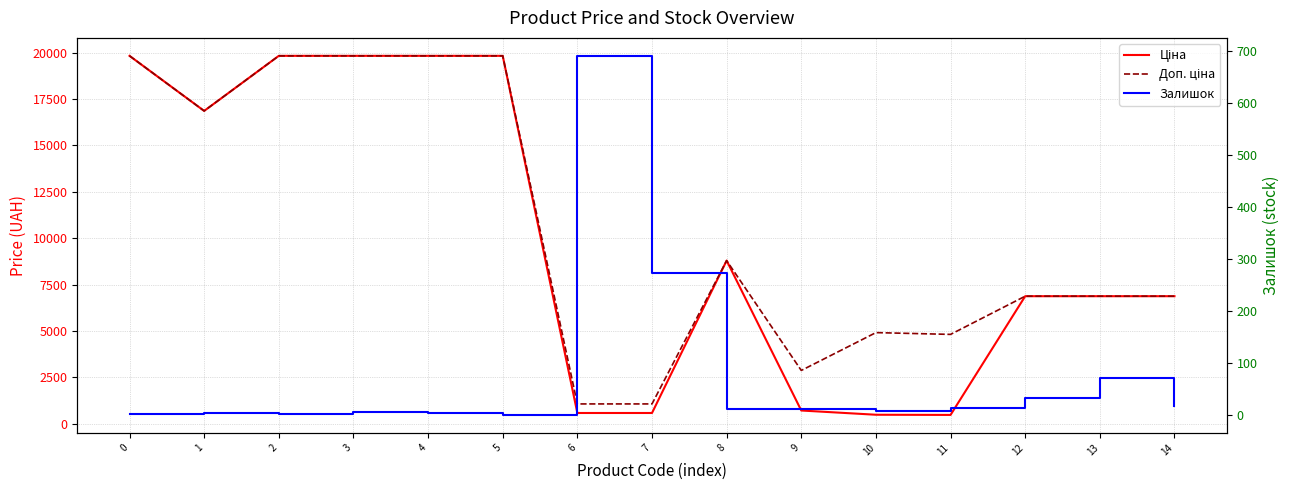

Reading right to left, what are all the values shown in this chart?

Ціна: 14=6879.5	13=6879.5	12=6879.5	11=482.1	10=491.7	9=719.6	8=8797.6	7=586.0	6=586.0	5=19831.1	4=19831.1	3=19831.1	2=19831.1	1=16863.2	0=19831.1
Доп. ціна: 14=6879.5	13=6879.5	12=6879.5	11=4821.4	10=4917.4	9=2878.5	8=8797.6	7=1074.5	6=1074.5	5=19831.1	4=19831.1	3=19831.1	2=19831.1	1=16863.2	0=19831.1
Залишок: 14=17.0	13=71.0	12=32.0	11=13.0	10=8.0	9=11.0	8=11.0	7=272.0	6=690.0	5=0.0	4=3.0	3=5.0	2=1.0	1=4.0	0=1.0